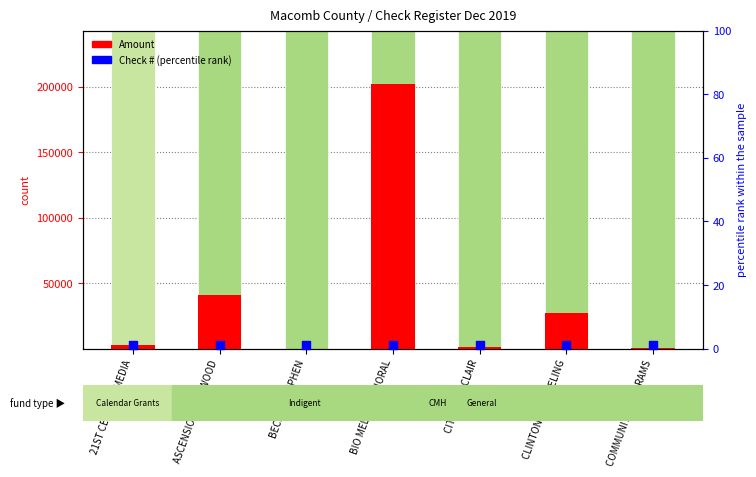

At how many categories does at least one series exceed 104798?

1